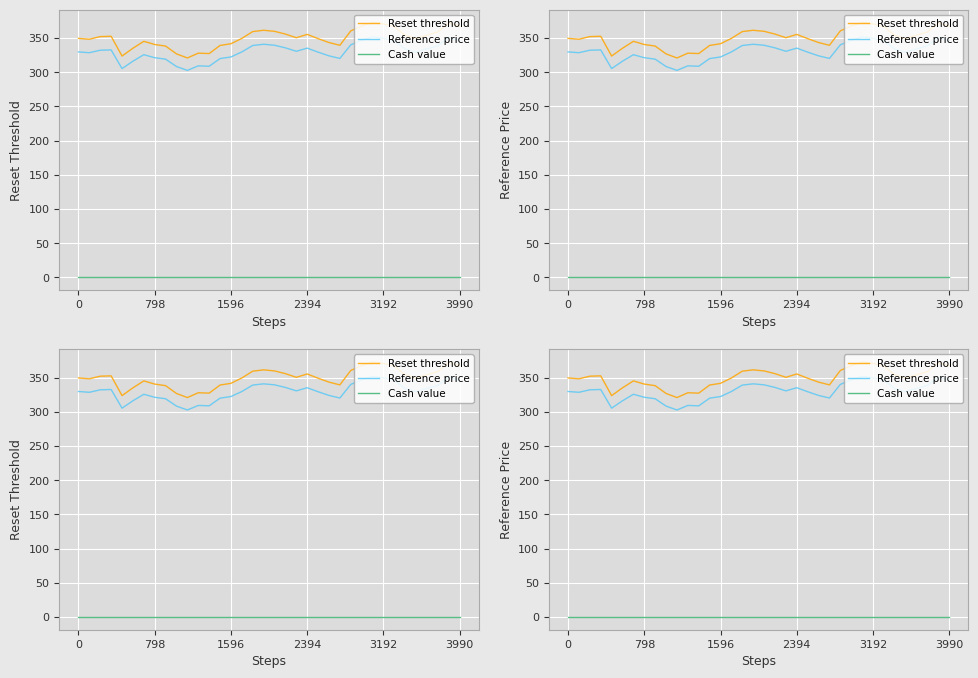

True or false: Reference price and Cash value cross at least once.

False